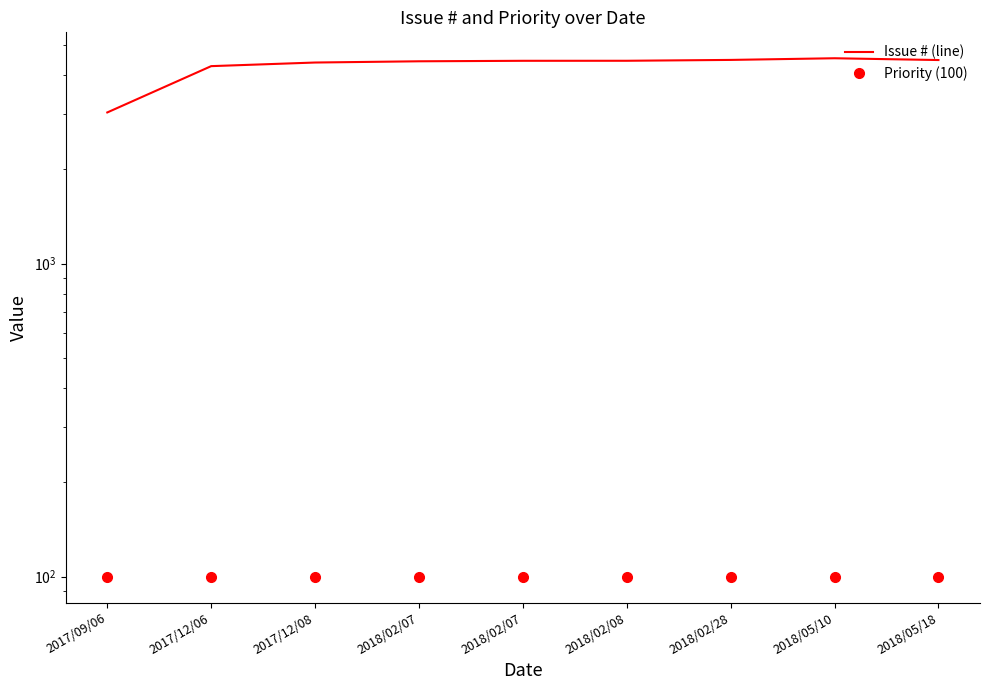

True or false: Issue # (line) has more than 2 points higher than both neighbors.

False